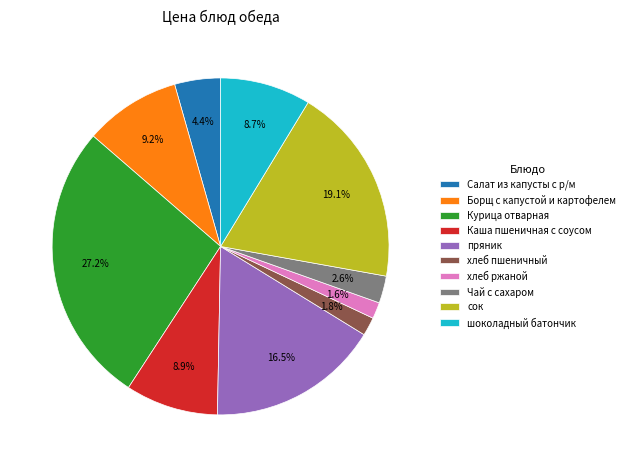

What is the ratio of the value at Салат из капусты с р/м to the value at хлеб ржаной?

2.8